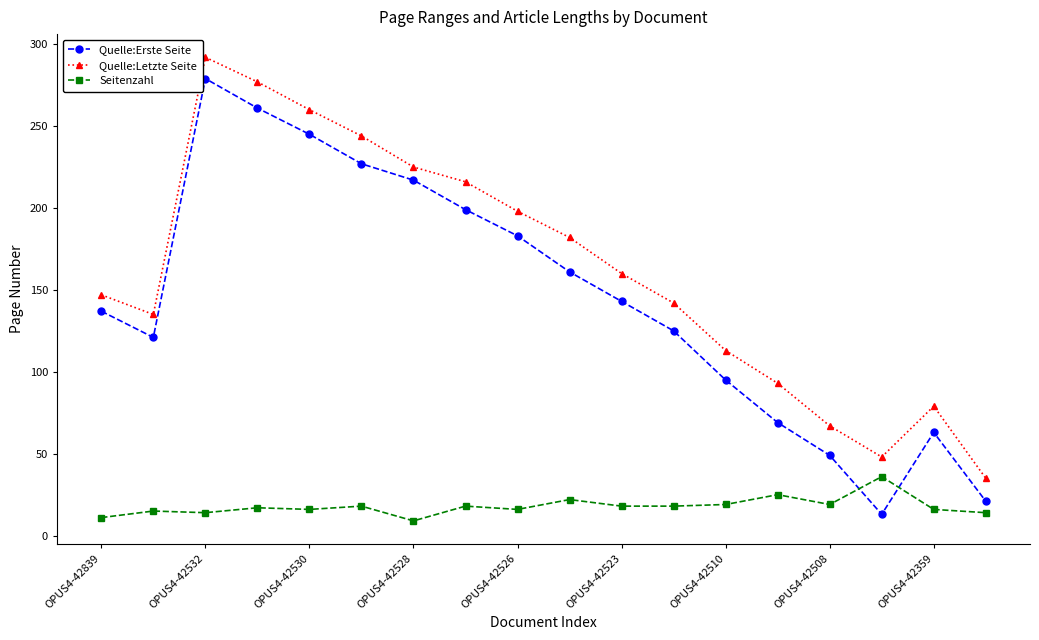

True or false: Quelle:Letzte Seite and Seitenzahl cross at least once.

False